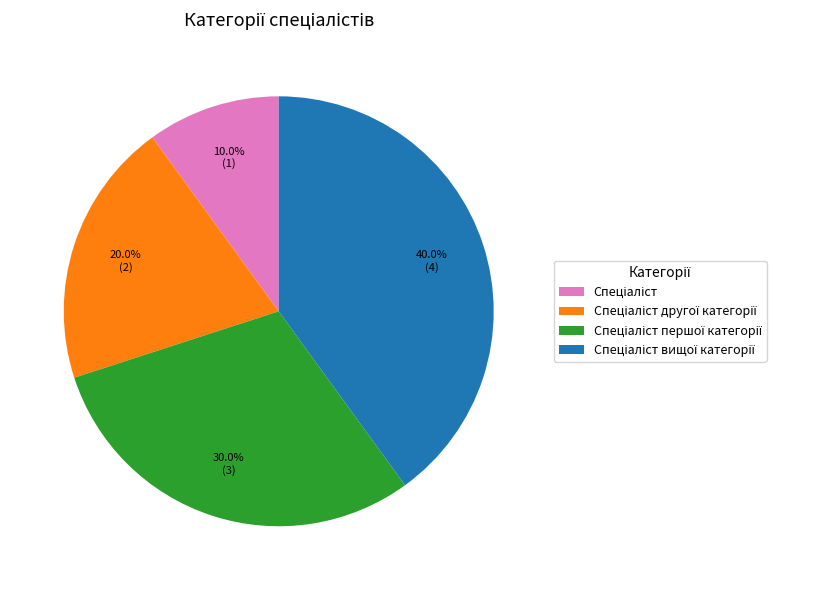

How many slices are in this pie chart?

4